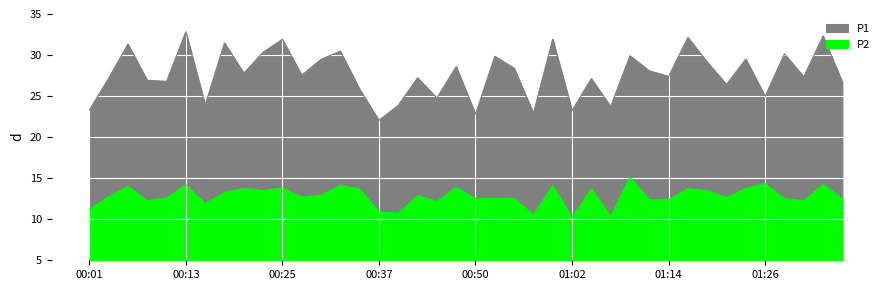

Is it true that P1 equals 48.8 at 00:30?

False